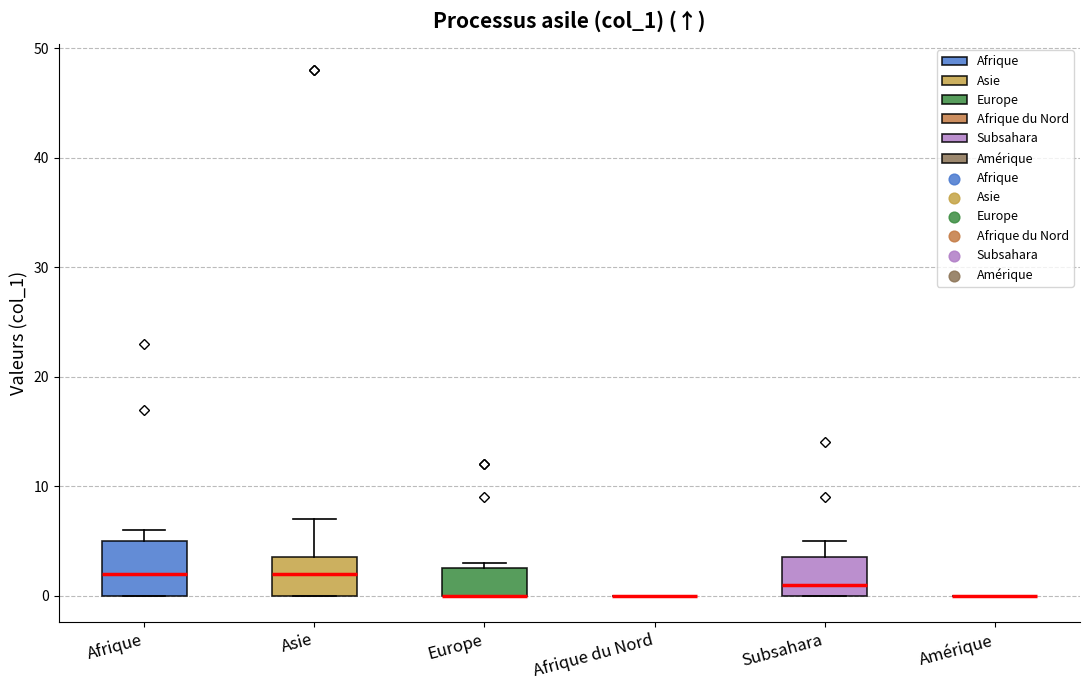

Reading left to right, transcribe this box plot: for each box, give where its median line is, the range the box spans, and where its two whiskers end, as read against the y-axis. The values are not printed on the chart, so give them approximately, as read against the axis.

Afrique: median 2, box 0 to 5, whiskers 0 to 6
Asie: median 2, box 0 to 4, whiskers 0 to 7
Europe: median 0 (drawn on the box's lower edge), box 0 to 3, whiskers 0 to 3 (just above the box's upper edge)
Afrique du Nord: box collapsed to a line at 0, whiskers 0 to 0
Subsahara: median 1, box 0 to 4, whiskers 0 to 5
Amérique: box collapsed to a line at 0, whiskers 0 to 0